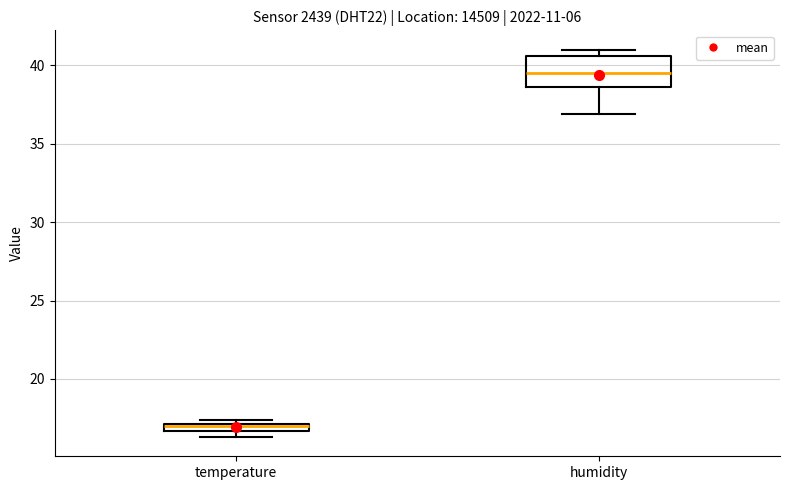

Where is the upper edge of the box for temperature on the y-axis? The values are not printed on the chart, so give them approximately, as read against the axis.

17.0